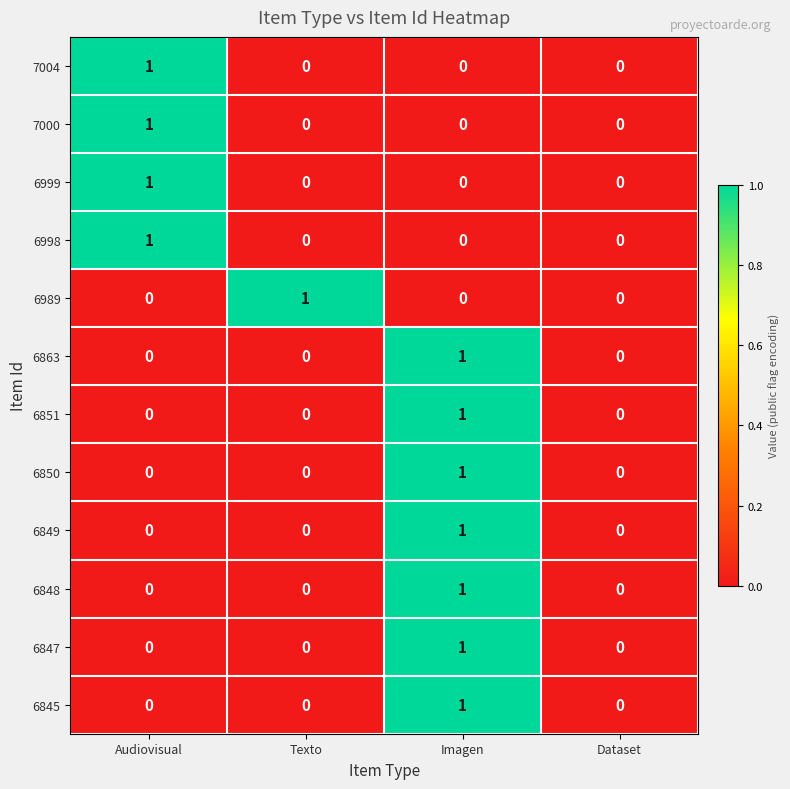

How many values in 6999 are above zero?

1